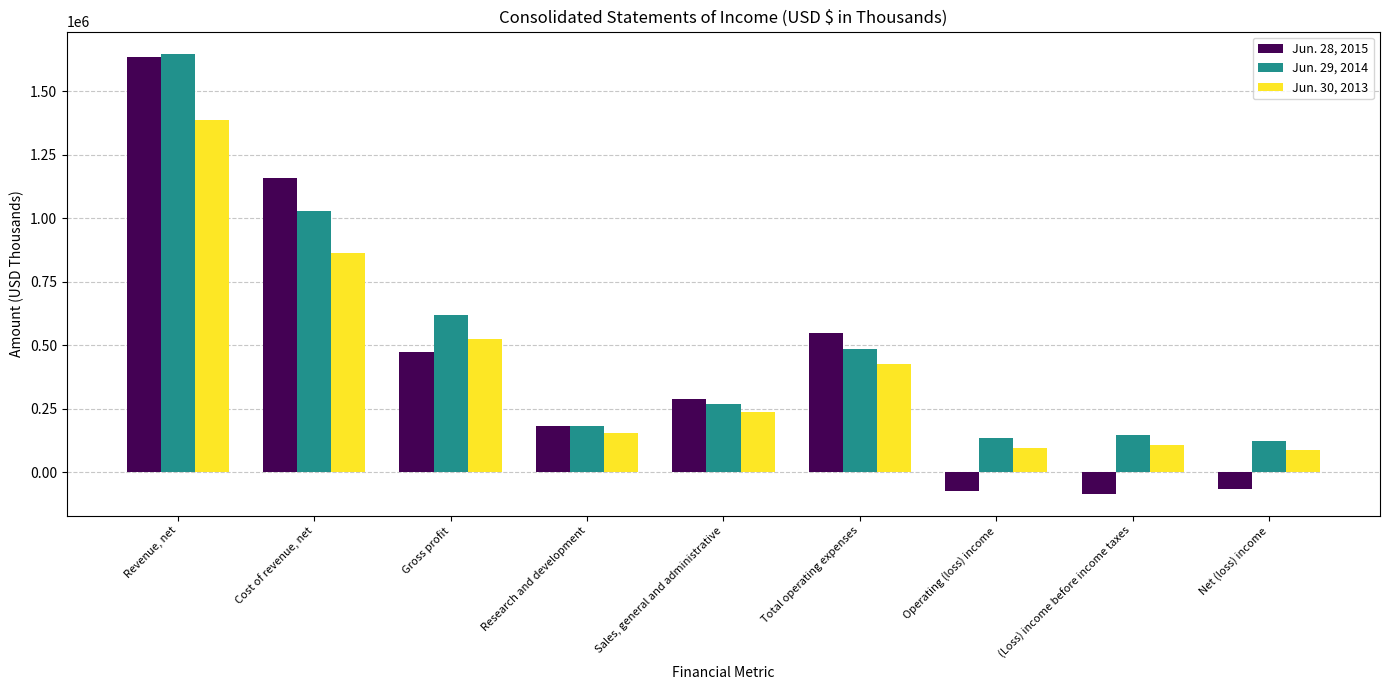

Which category has the highest value in the Jun. 28, 2015 series?

Revenue, net